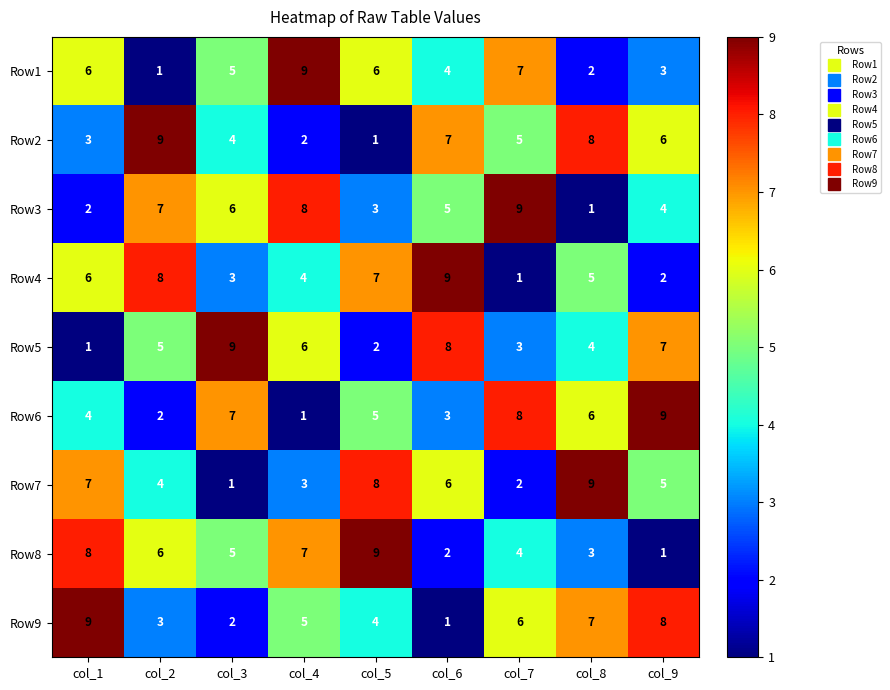

How many values in the Row9 series are below 5?

4